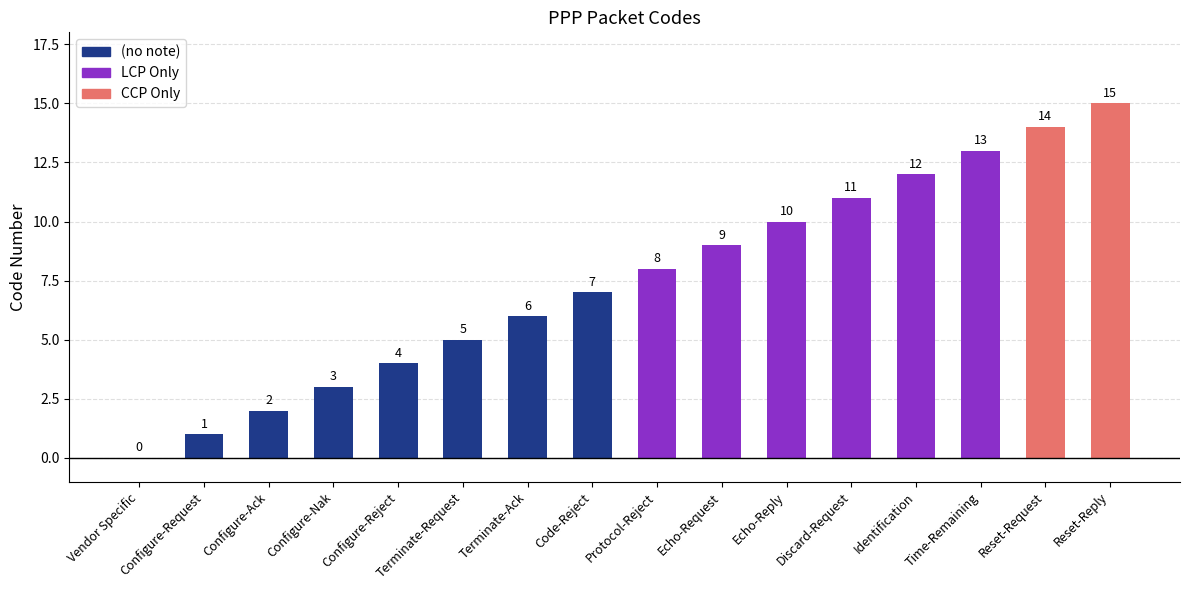

Reading left to right, list all the values displayed in this chart.

0	1	2	3	4	5	6	7	8	9	10	11	12	13	14	15